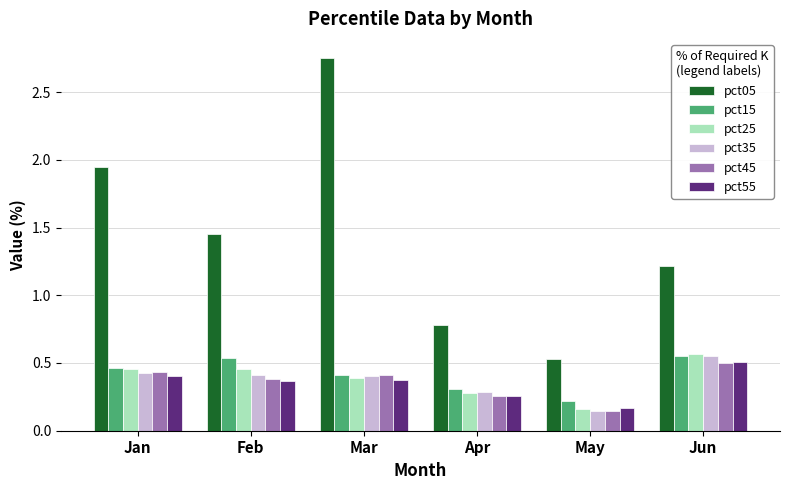

At which category does the chart reach its minimum across all series?

May